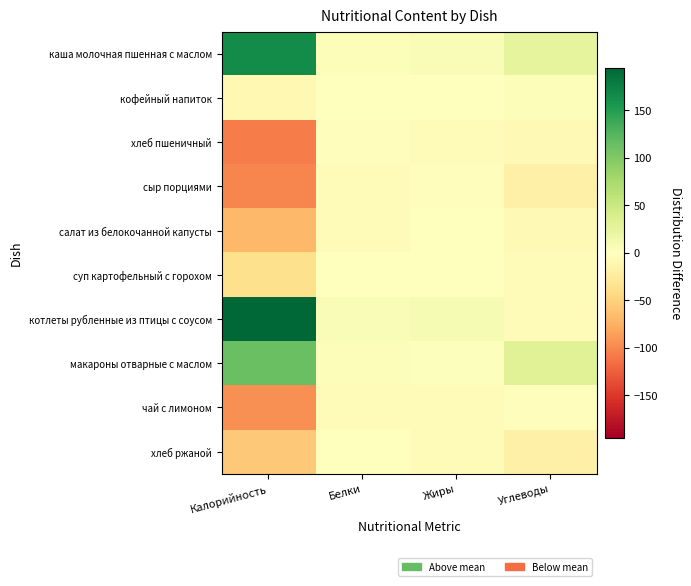

Reading left to right, what are all the values shown in this chart?

каша молочная пшенная с маслом: Калорийность=165.5	Белки=3.9	Жиры=4.8	Углеводы=24.7
кофейный напиток: Калорийность=-8.5	Белки=-1.1	Жиры=-1.2	Углеводы=3.7
хлеб пшеничный: Калорийность=-106.5	Белки=-2.1	Жиры=-4.1	Углеводы=-7.3
сыр порциями: Калорийность=-100.5	Белки=-3.1	Жиры=-2.2	Углеводы=-17.3
салат из белокочанной капусты: Калорийность=-68.5	Белки=-3.1	Жиры=0.8	Углеводы=-6.3
суп картофельный с горохом: Калорийность=-36.5	Белки=0.3	Жиры=-0.0	Углеводы=-4.1
котлеты рубленные из птицы с соусом: Калорийность=194.5	Белки=5.9	Жиры=7.8	Углеводы=-4.3
макароны отварные с маслом: Калорийность=112.5	Белки=3.9	Жиры=2.8	Углеводы=30.7
чай с лимоном: Калорийность=-95.5	Белки=-3.1	Жиры=-4.2	Углеводы=-2.3
хлеб ржаной: Калорийность=-56.5	Белки=-1.1	Жиры=-4.2	Углеводы=-17.3